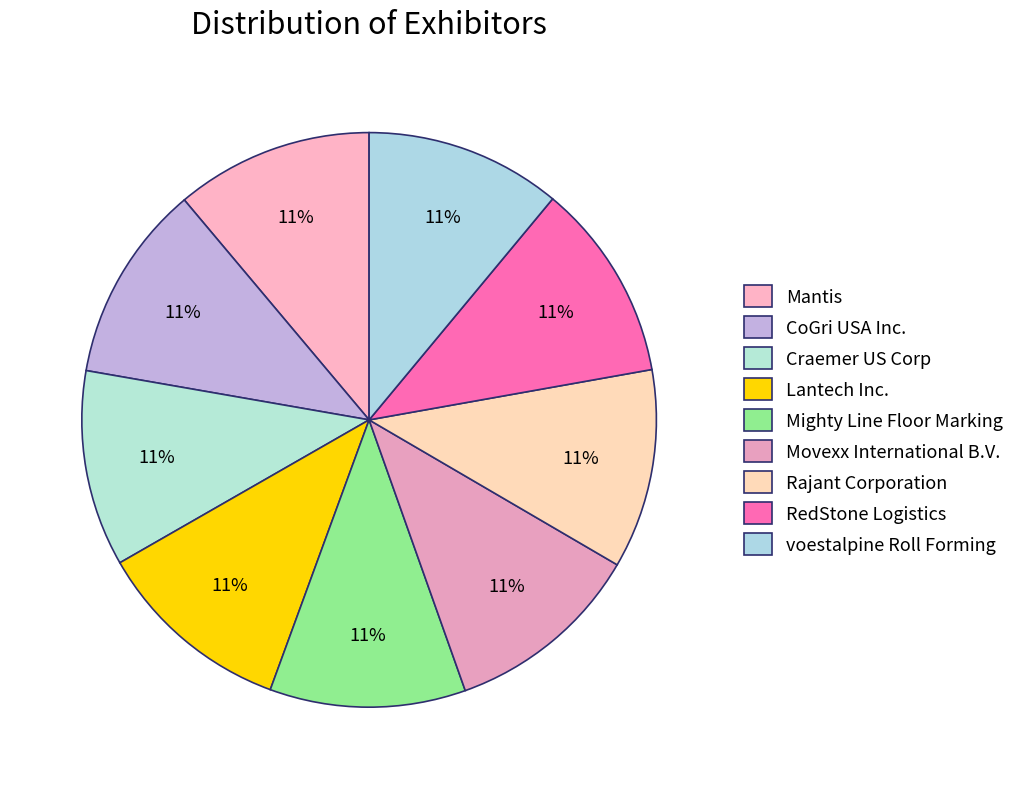

Does RedStone Logistics account for over 50% of the chart?

No